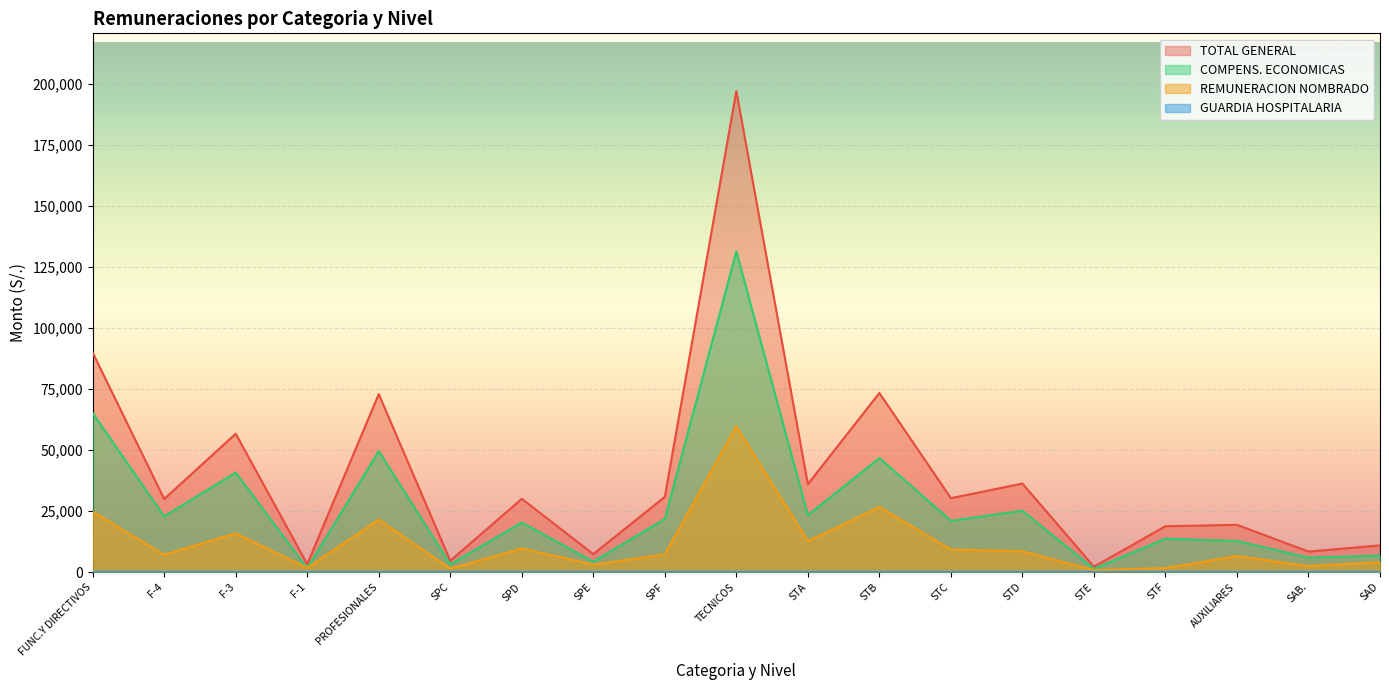

Which category has the highest value across all series?

TECNICOS